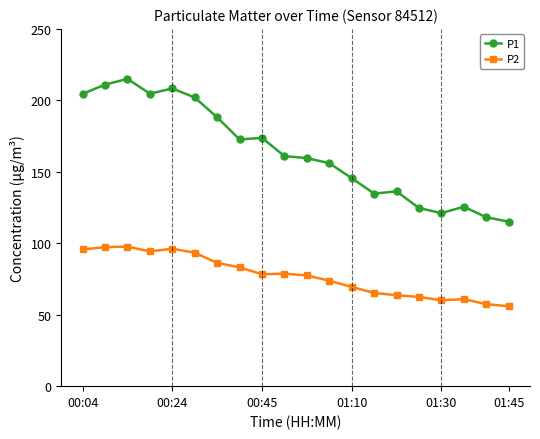

True or false: P2 and P1 intersect in this chart.

False